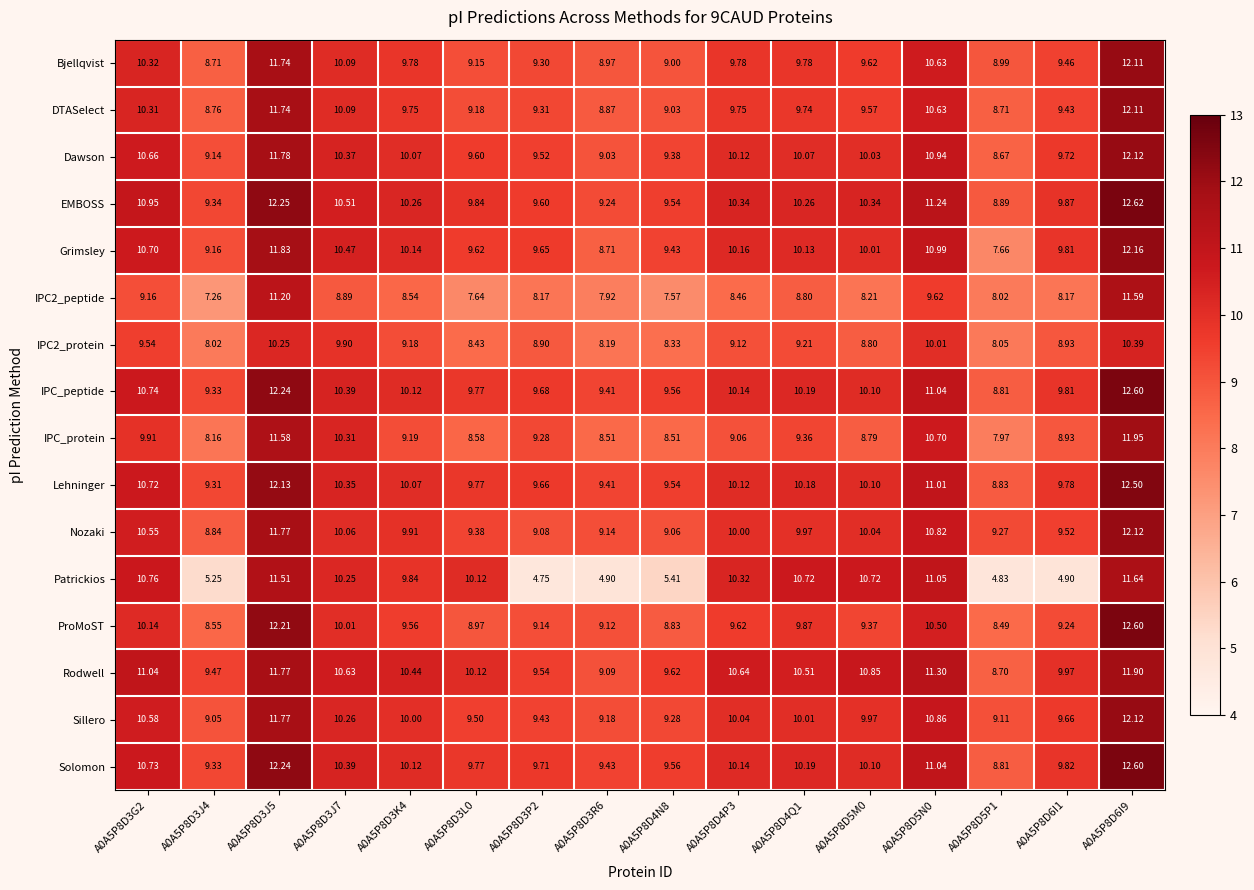

How many values in the Dawson series are below 10?

7